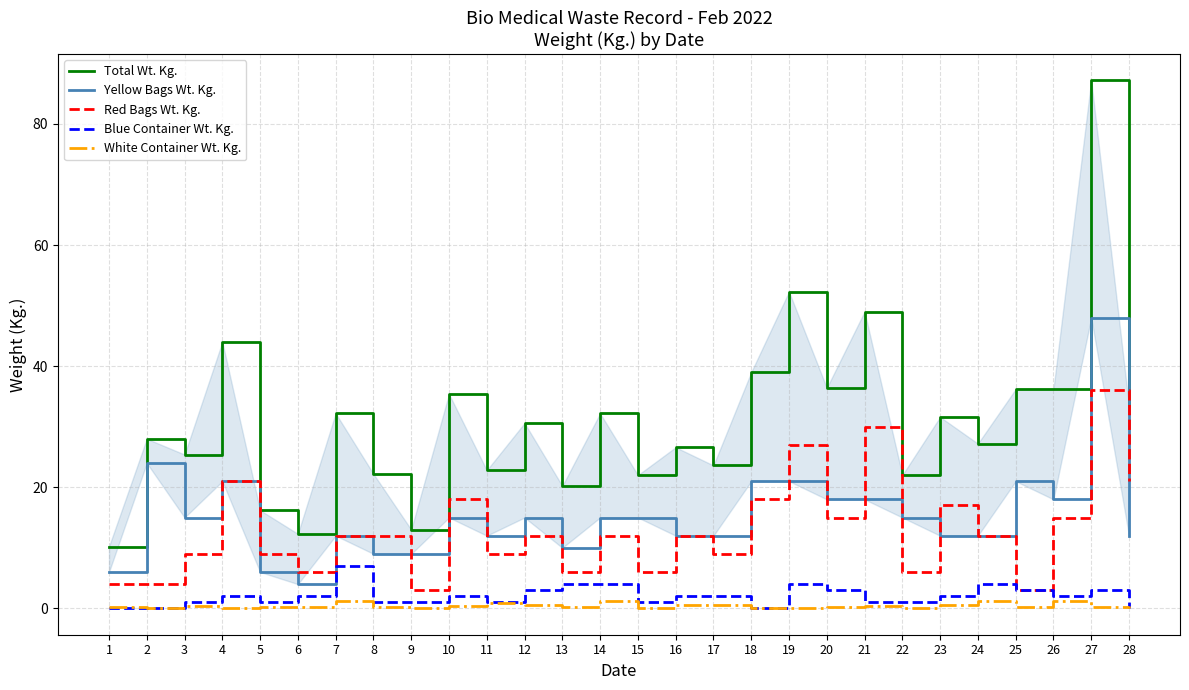

Read the Total Wt. Kg. value at 5.

16.2